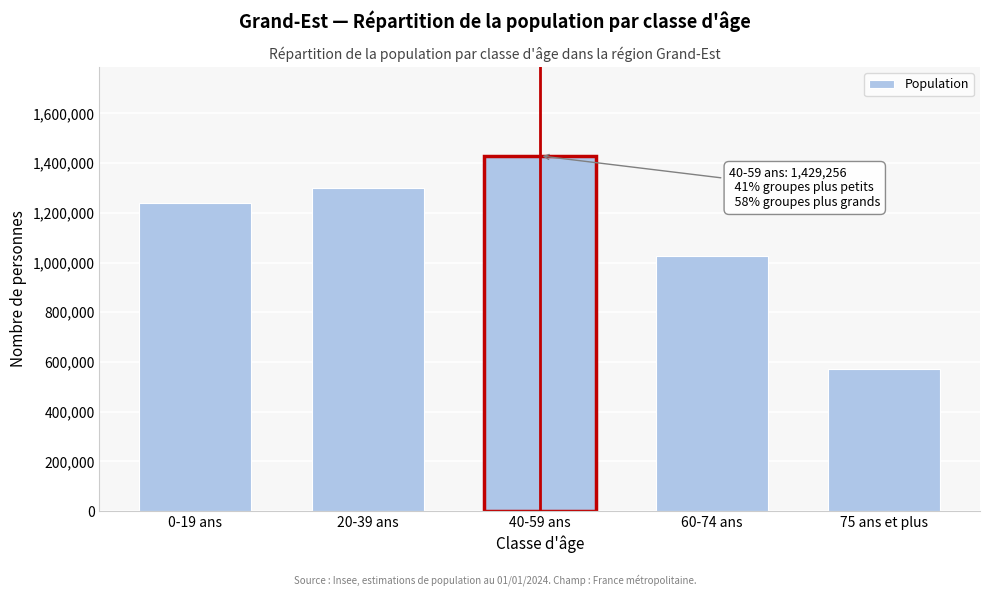

Reading left to right, list all the values displayed in this chart.

0-19 ans=1238760	20-39 ans=1300398	40-59 ans=1429256	60-74 ans=1027563	75 ans et plus=572734